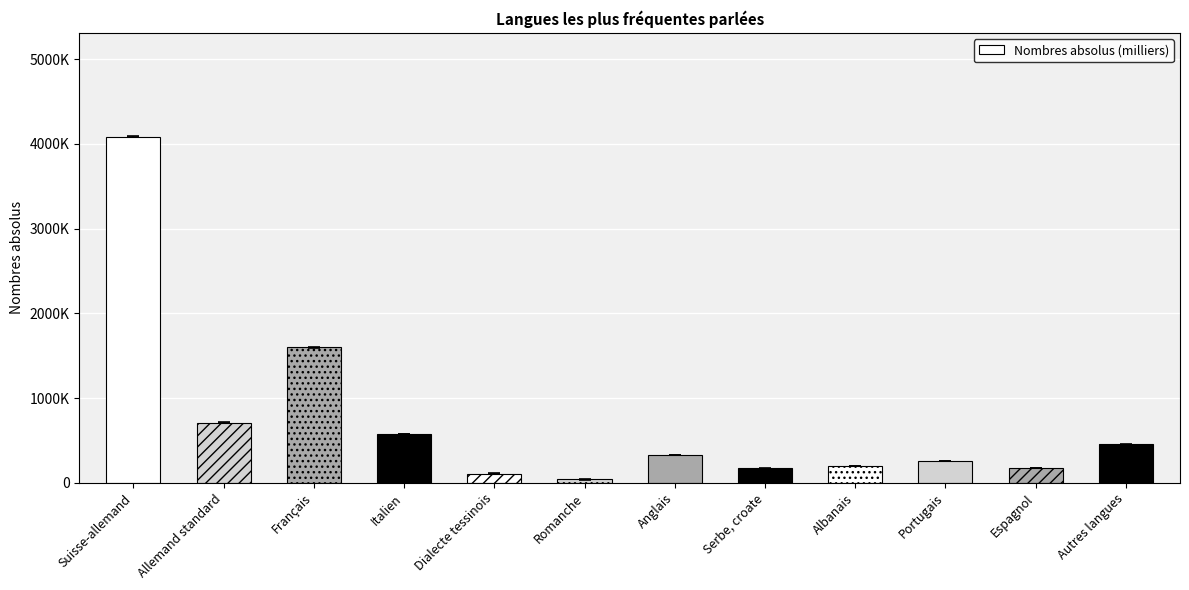

How many bars are there in total?

12